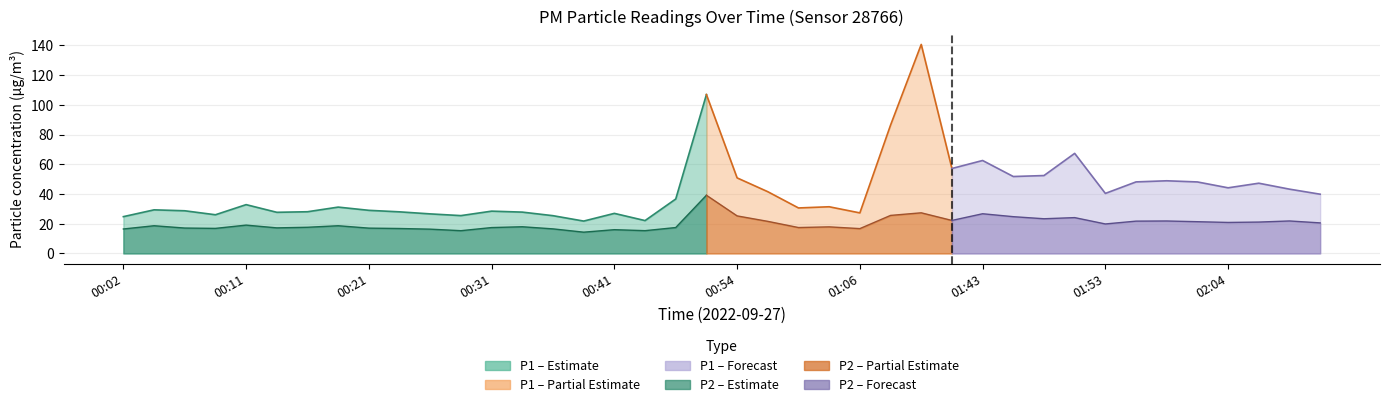

True or false: P2 and P1 cross at least once.

False